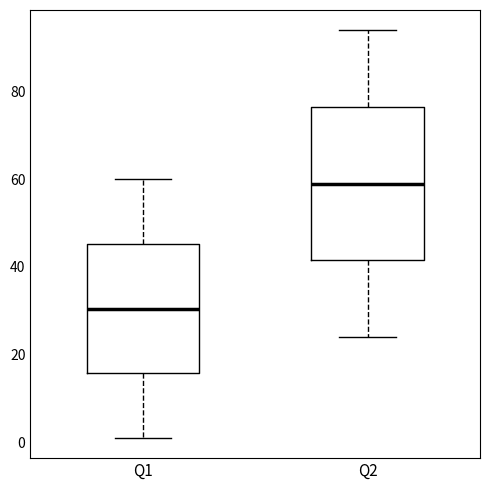

Which box has the highest median line?

Q2